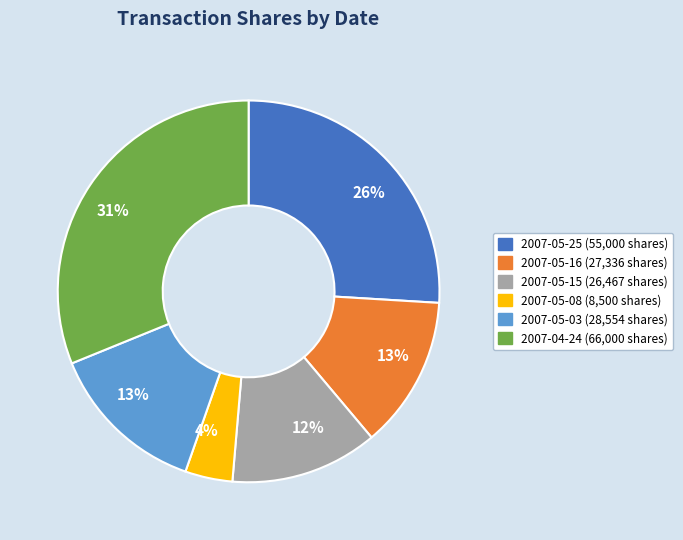

To the nearest percent, what is the difference between the largest and smallest slice percentages?

27%